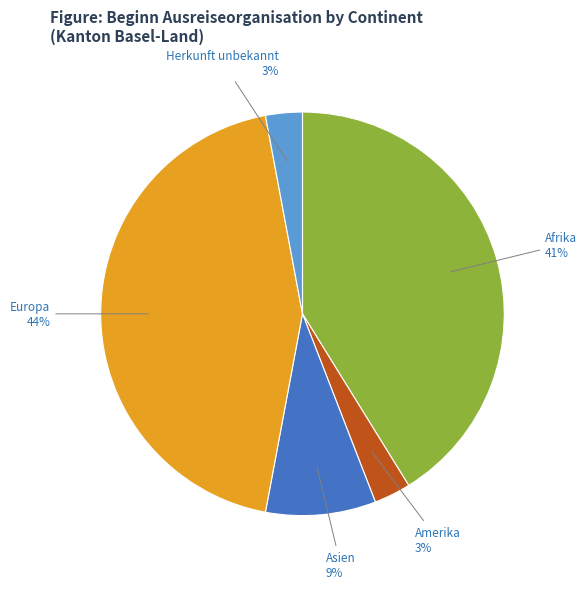

Is there any slice that represents more than half of the pie?

No